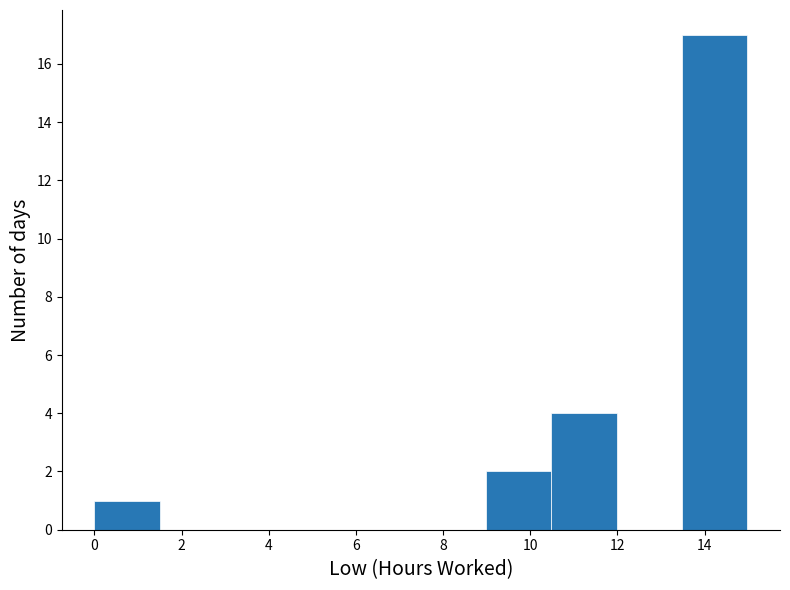

Over which range of the x-axis is the bar tallest?

13.4 to 15.0